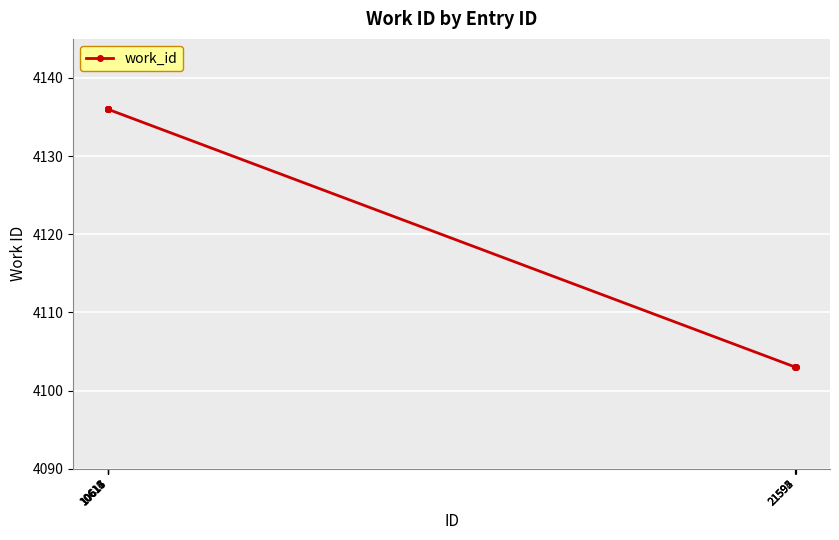

What is the minimum value shown in the chart?

4103